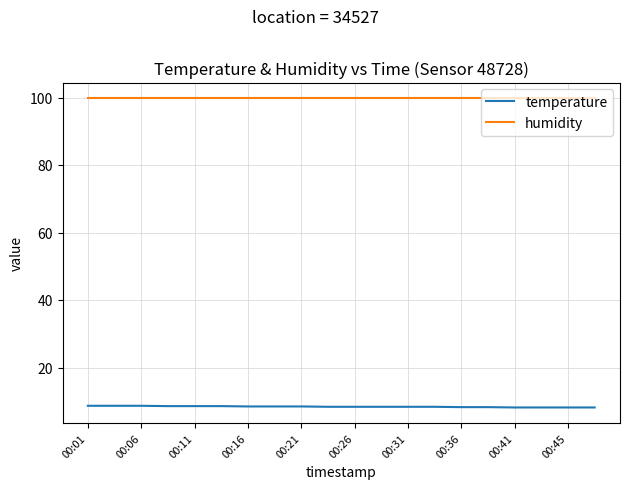

Count the number of categories in the chart.

20